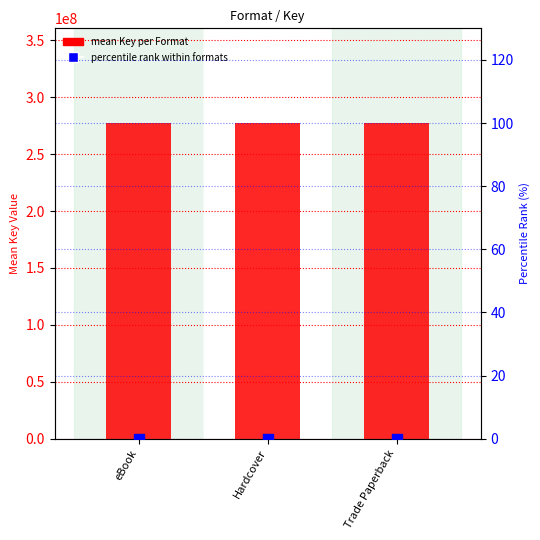

Reading right to left, what are all the values shown in this chart?

mean Key per Format: 277292619.5	277292619.5	277292619.5
percentile rank within formats: 0.0	0.0	0.0